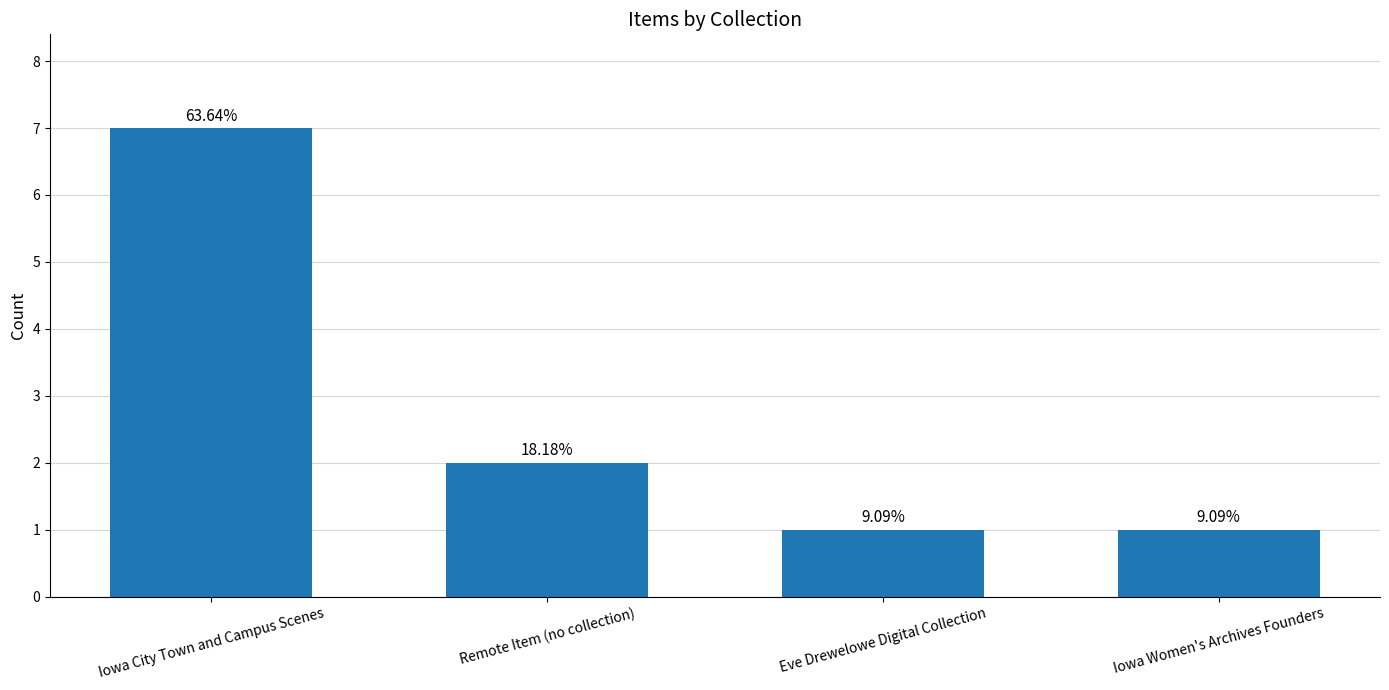

How many bars are there in total?

4